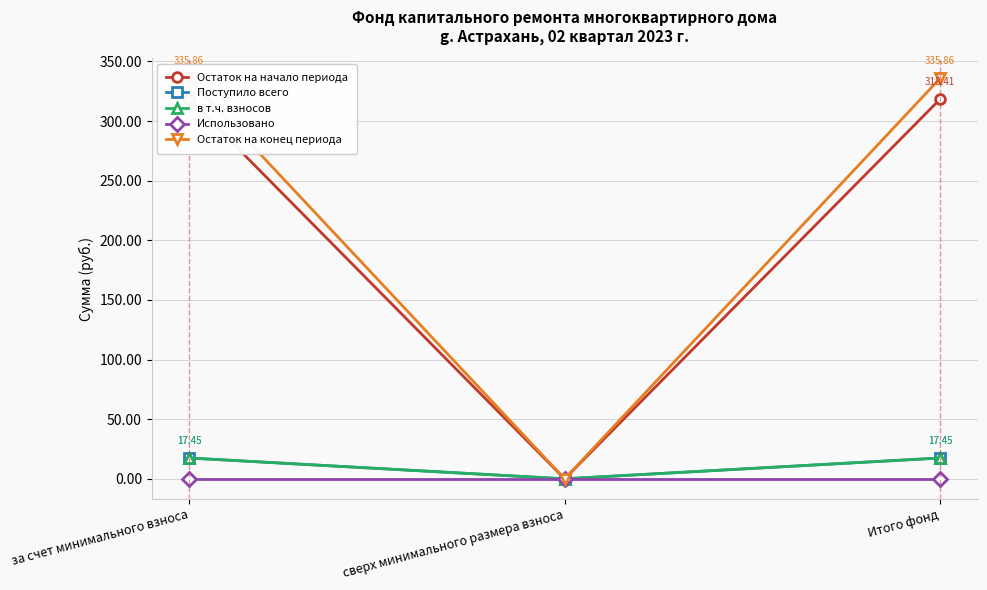

At за счет минимального взноса, list the series in order from smallest to largest.

Использовано, Поступило всего, в т.ч. взносов, Остаток на начало периода, Остаток на конец периода